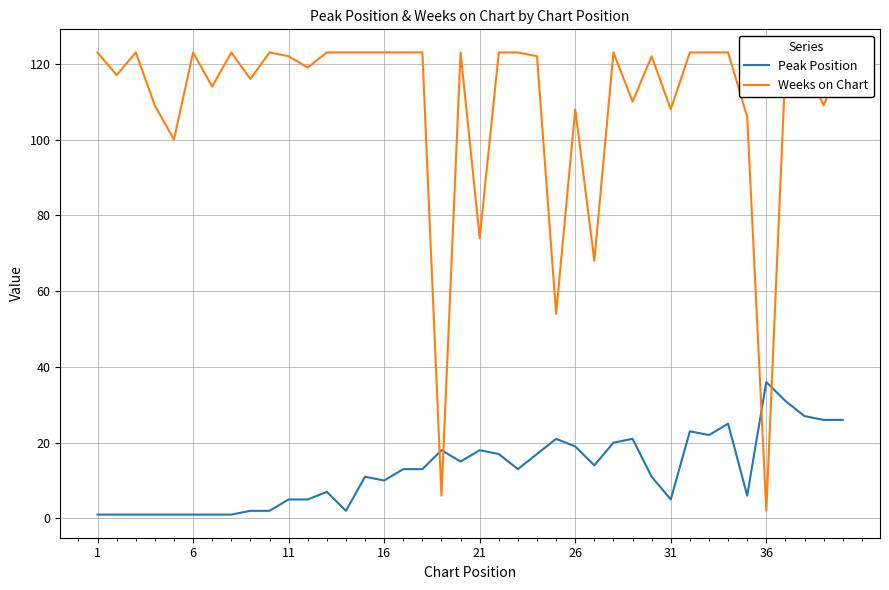

Which series has the largest total across all categories?

Weeks on Chart